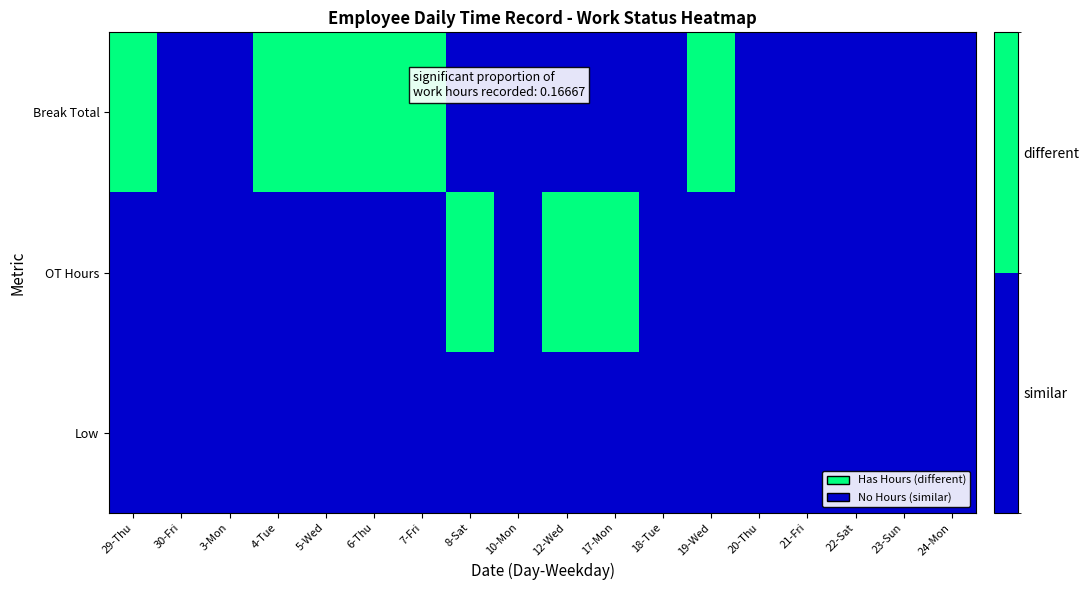

What is the difference between the highest and lowest values at 17-Mon?

1